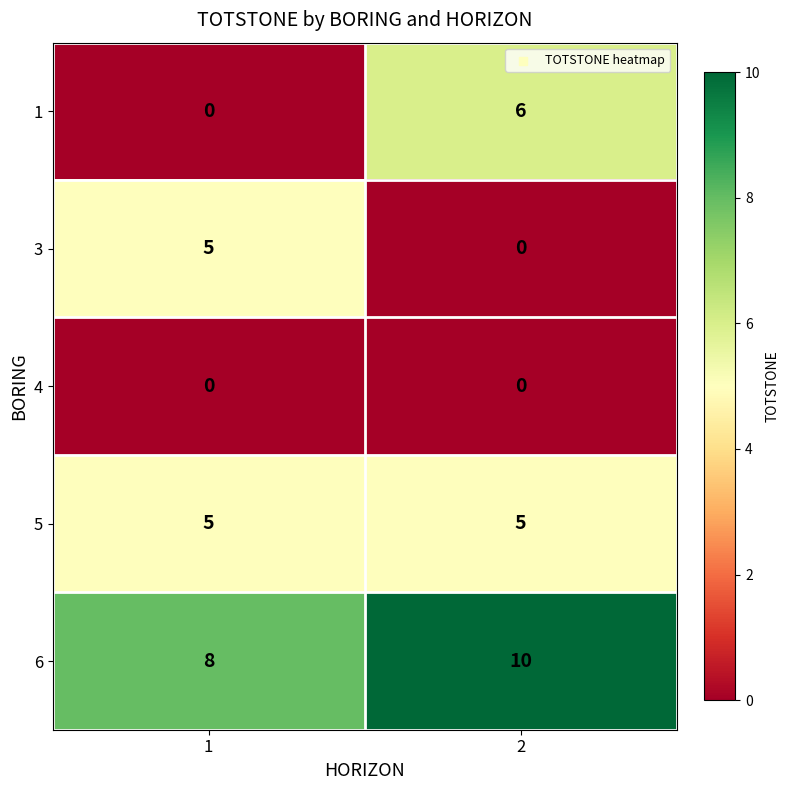

The 6 series shows 5 at 2. True or false?

False